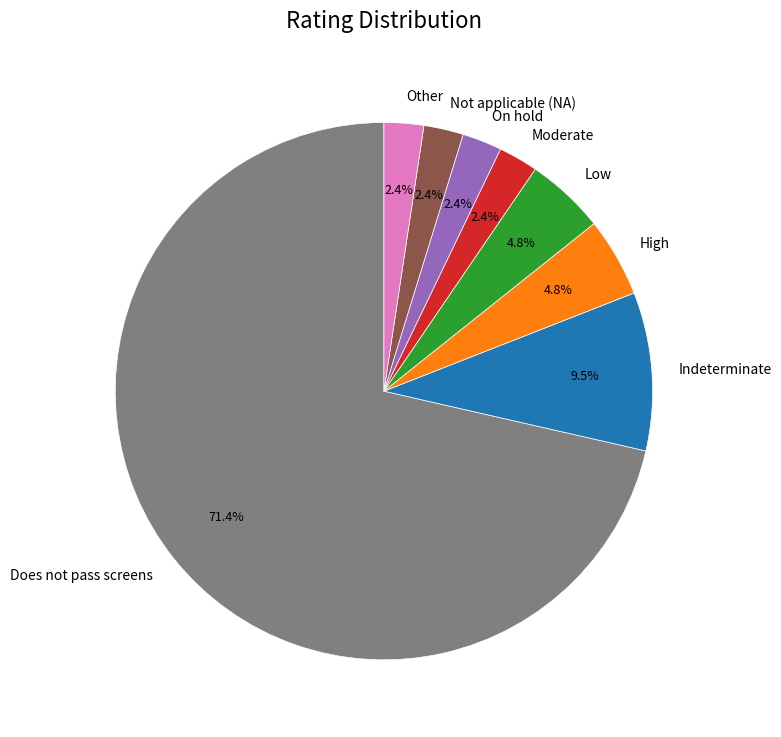

What percentage is the Does not pass screens slice, to the nearest percent?

71%